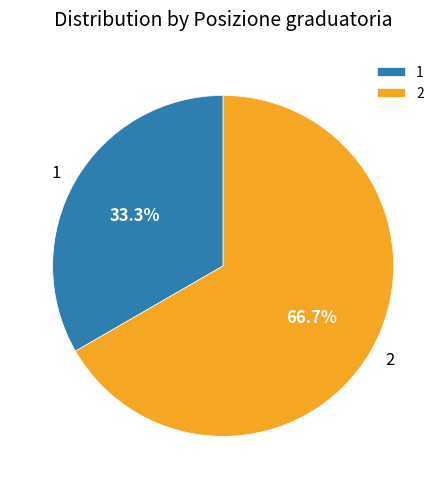

To the nearest percent, what is the average slice percentage?

50%